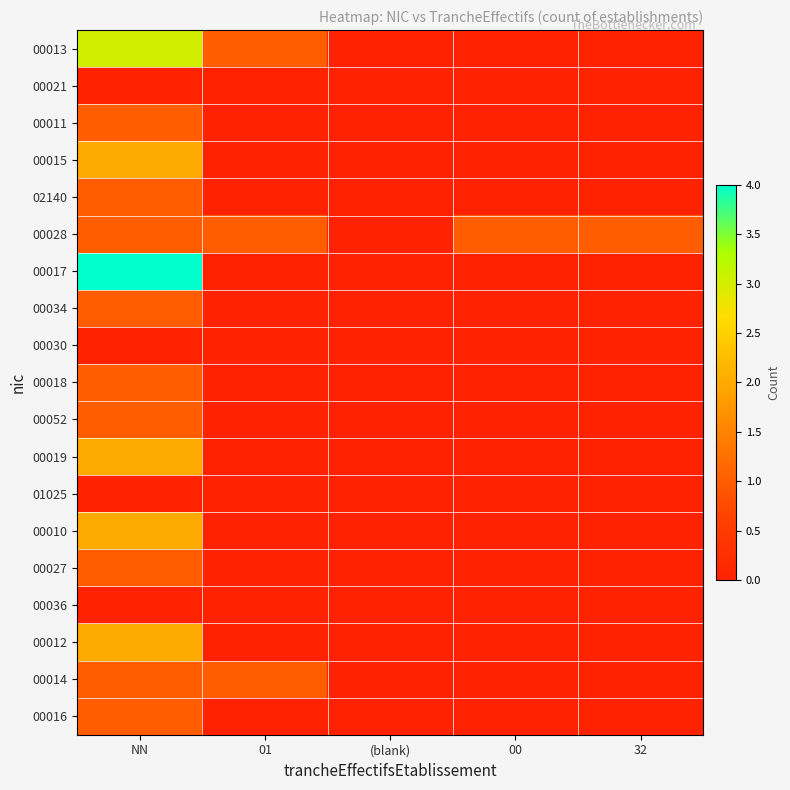

How many series are shown in this chart?

19